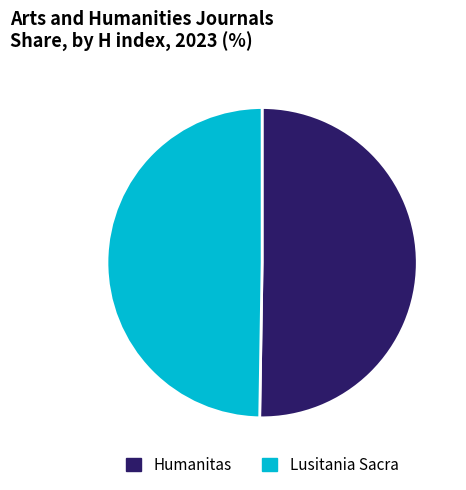

Is it true that Lusitania Sacra is 59% of the pie?

False